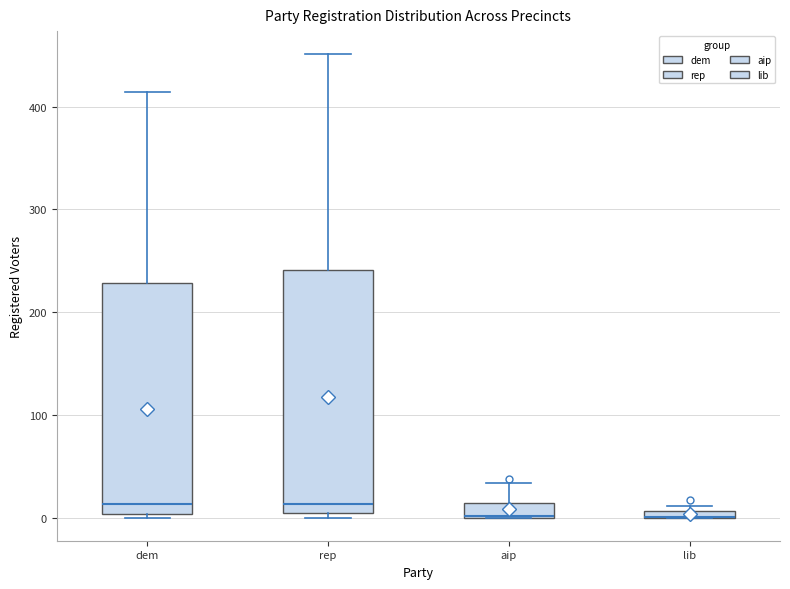

Where does the upper whisker of the box for dem end on the y-axis? The values are not printed on the chart, so give them approximately, as read against the axis.

410